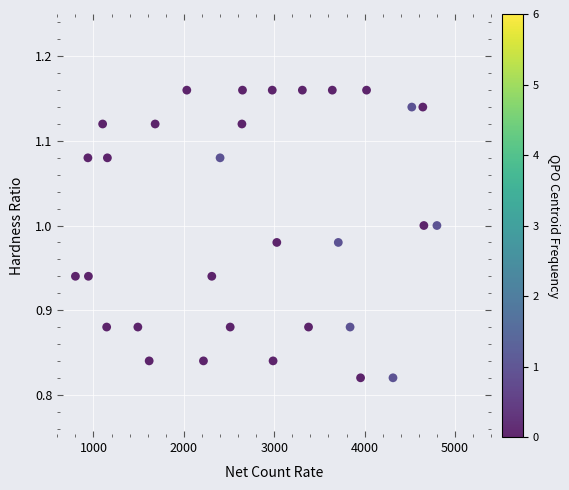

What is the range of Y values (max minus min)?

0.3